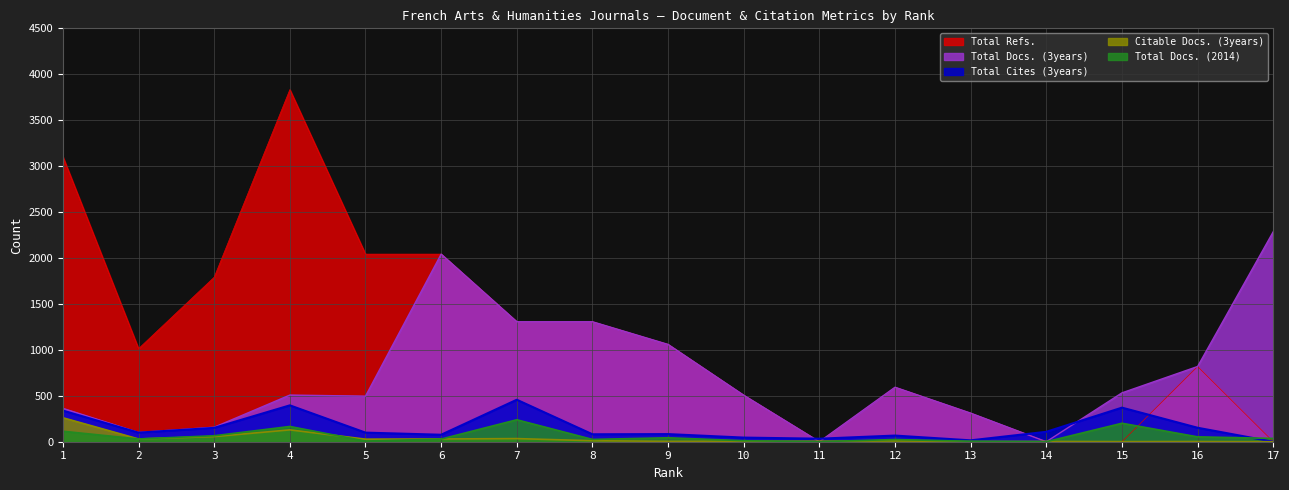

What are all the series names shown in the legend?

Total Refs., Total Docs. (3years), Total Cites (3years), Citable Docs. (3years), Total Docs. (2014)